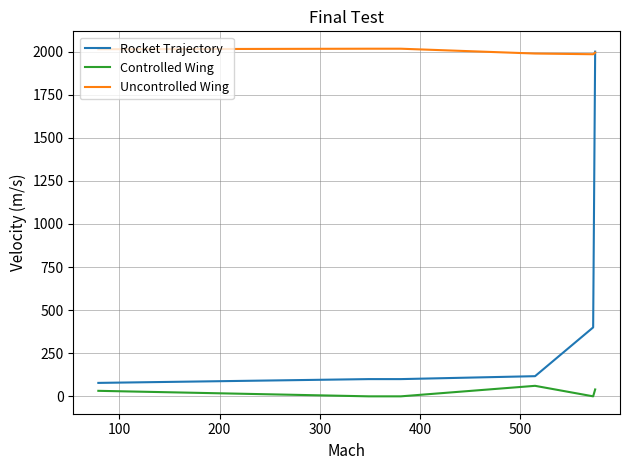

Rank the series by their average value, from highest to lowest.

Uncontrolled Wing, Rocket Trajectory, Controlled Wing